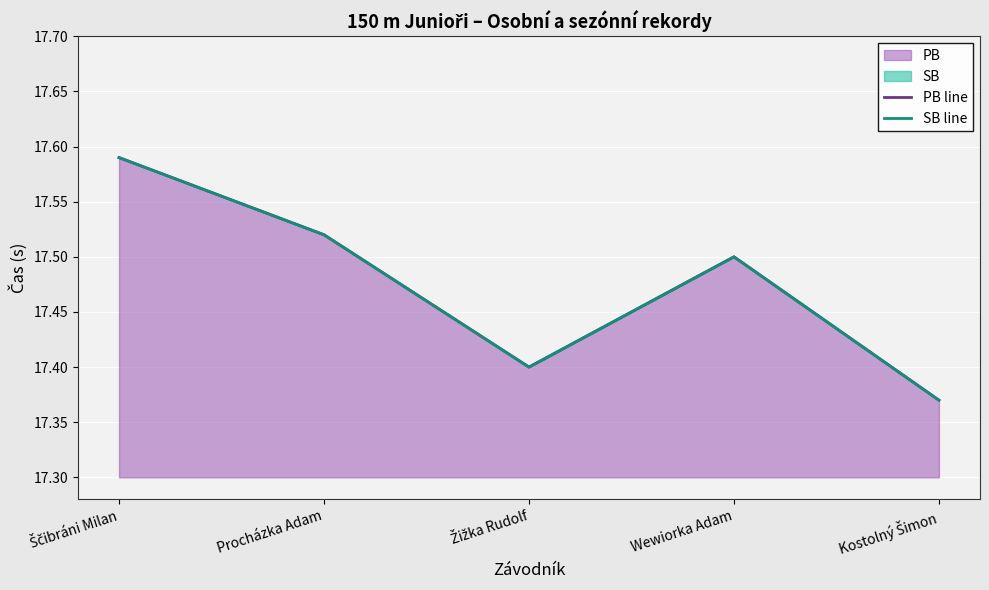

Reading right to left, extract all data points from this chart.

PB line: Kostolný Šimon=17.4	Wewiorka Adam=17.5	Žižka Rudolf=17.4	Procházka Adam=17.5	Ščibráni Milan=17.6
SB line: Kostolný Šimon=17.4	Wewiorka Adam=17.5	Žižka Rudolf=17.4	Procházka Adam=17.5	Ščibráni Milan=17.6